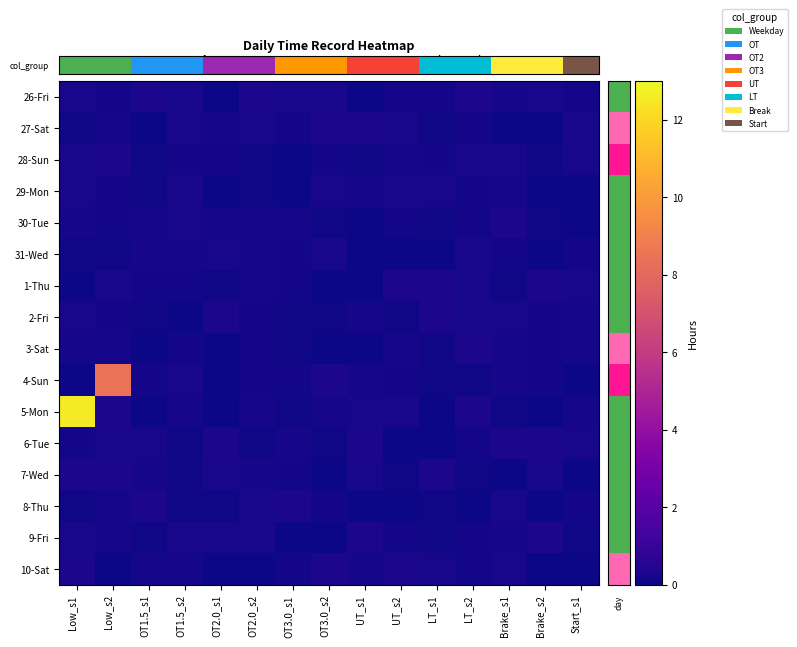

How many categories are shown in the chart?

15